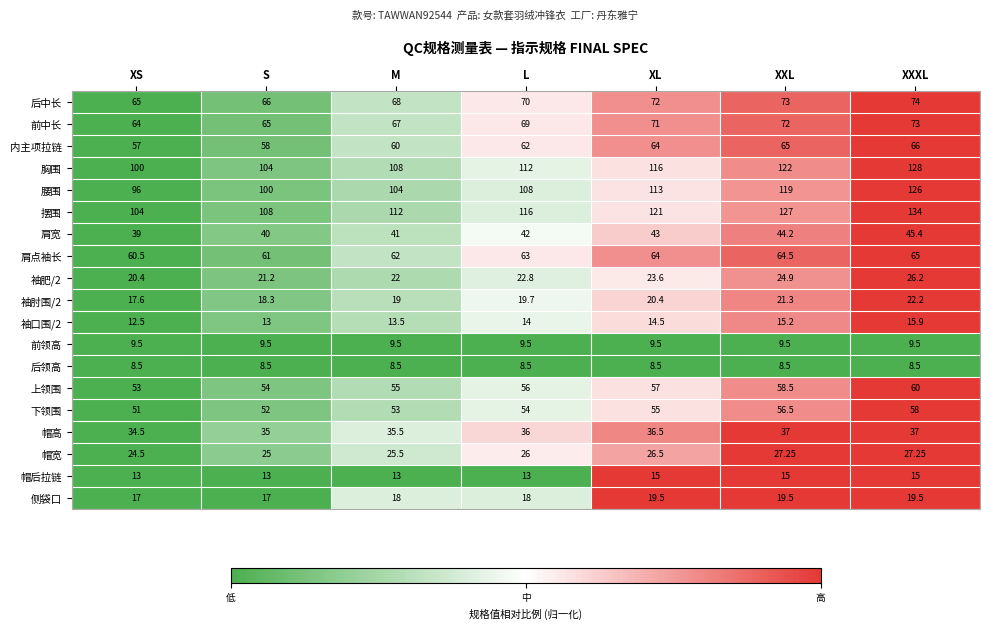

Where is 肩宽 nearest to the value 42?

L